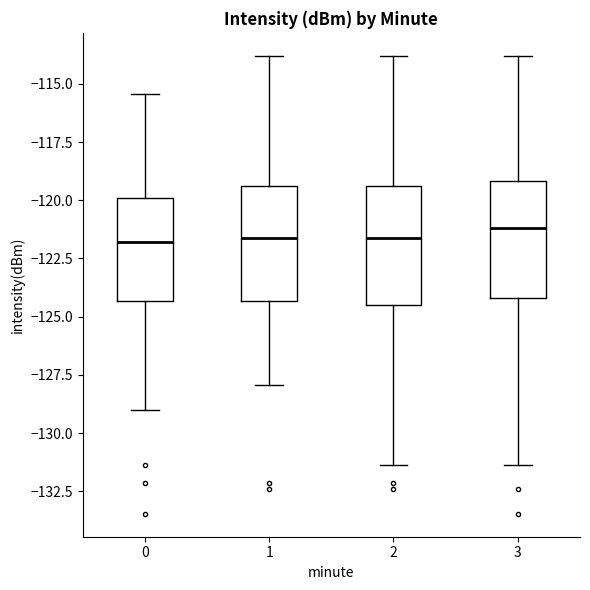

Reading left to right, read every box against the y-axis: the position of its median line, the range the box covers, and the ends of its whiskers. The values are not printed on the chart, so give them approximately, as read against the axis.

0: median -122.0, box -124.5 to -120.0, whiskers -129.0 to -115.5
1: median -121.5, box -124.5 to -119.5, whiskers -128.0 to -114.0
2: median -121.5, box -124.5 to -119.5, whiskers -131.5 to -114.0
3: median -121.0, box -124.0 to -119.0, whiskers -131.5 to -114.0